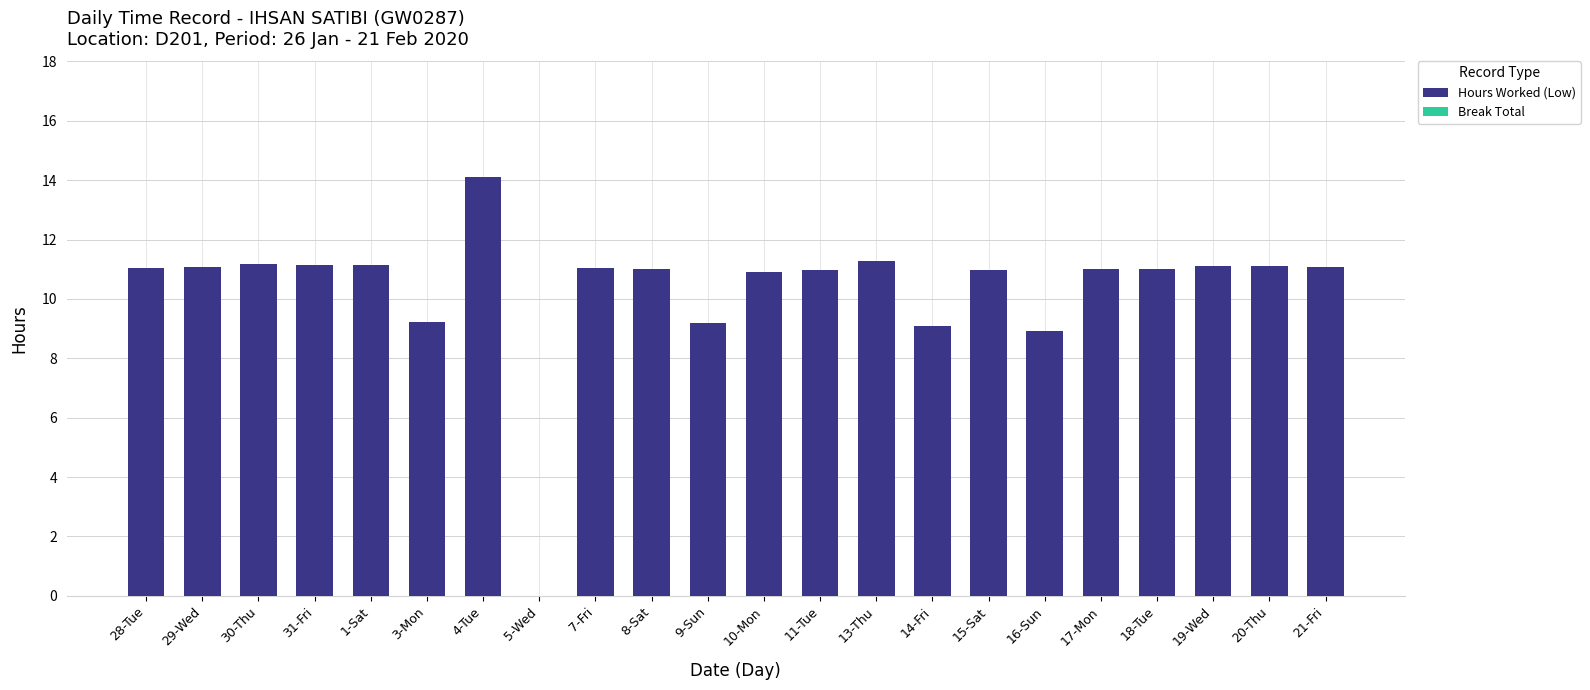

What is the change in value from 9-Sun to 21-Fri?

+1.9